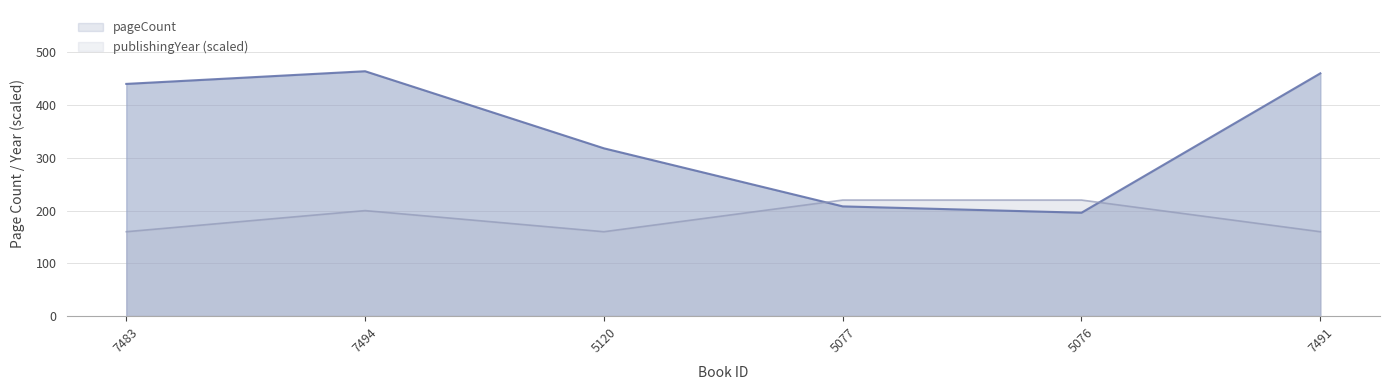

Reading left to right, what are all the values shown in this chart?

pageCount: 440	464	318	208	196	460
publishingYear: 160	200	160	220	220	160